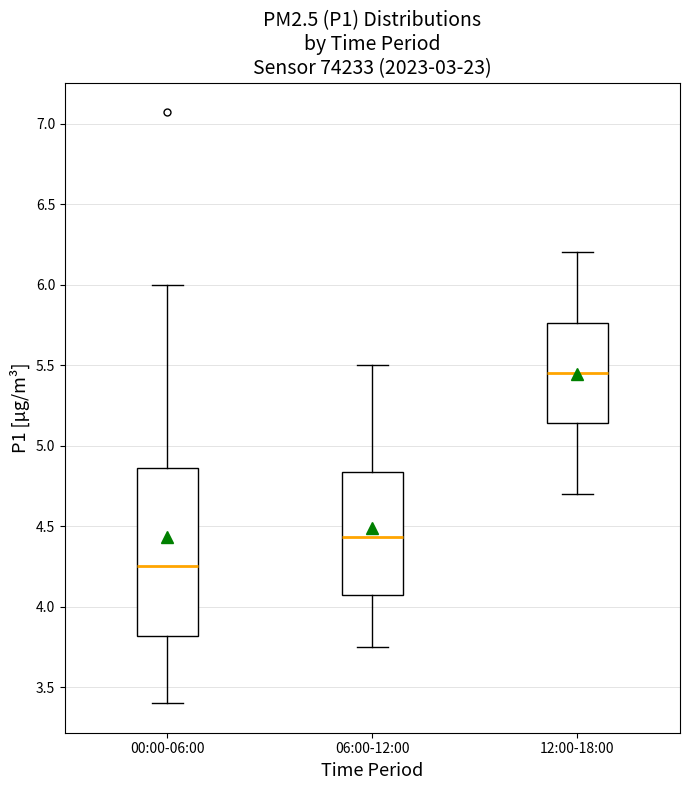

Where does the lower whisker of the box for 12:00-18:00 end on the y-axis? The values are not printed on the chart, so give them approximately, as read against the axis.

4.70